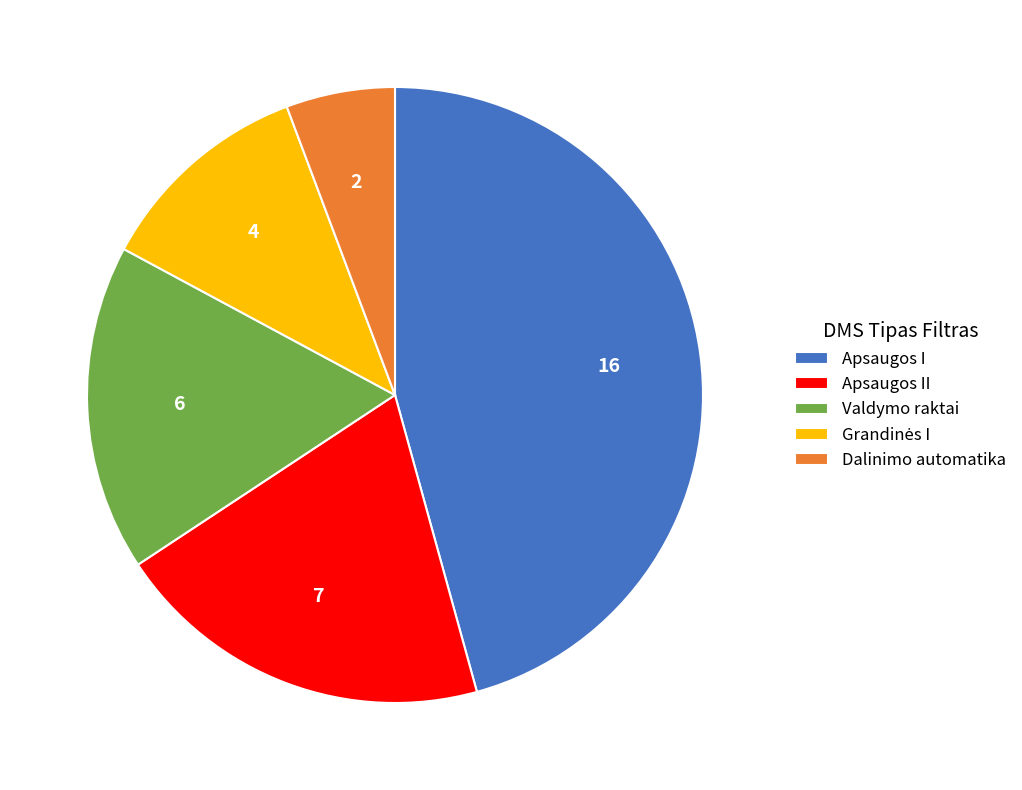

The Dalinimo automatika slice represents 1% of the pie. True or false?

False